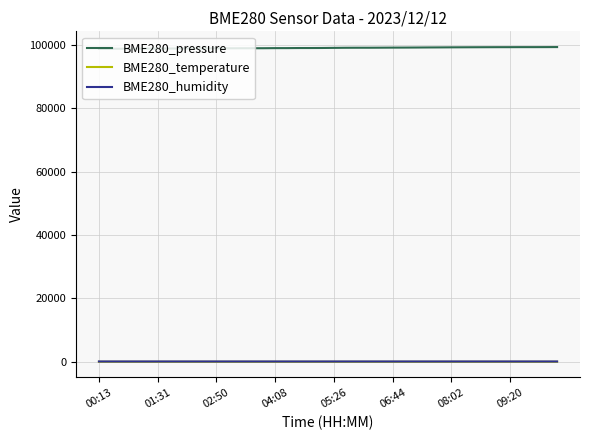

What is the greatest value displayed?

99357.9